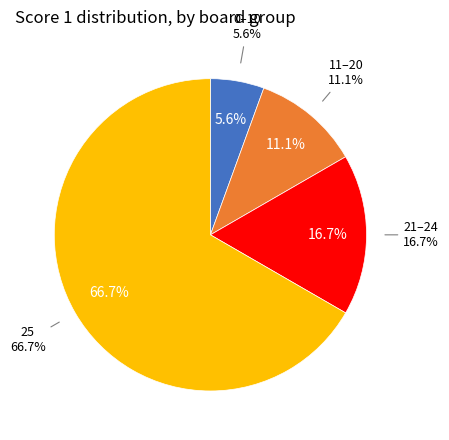

Is Board 2 the majority of the pie?

No